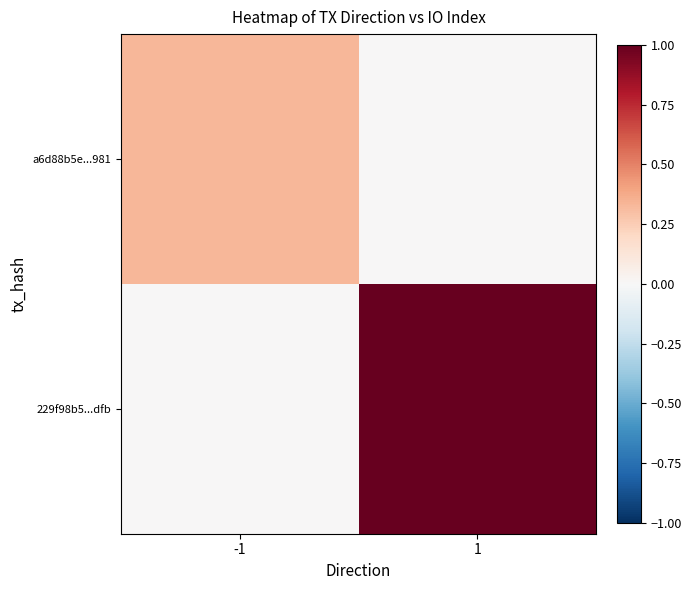

Rank the series at -1 from lowest to highest value.

229f98b5...dfb, a6d88b5e...981